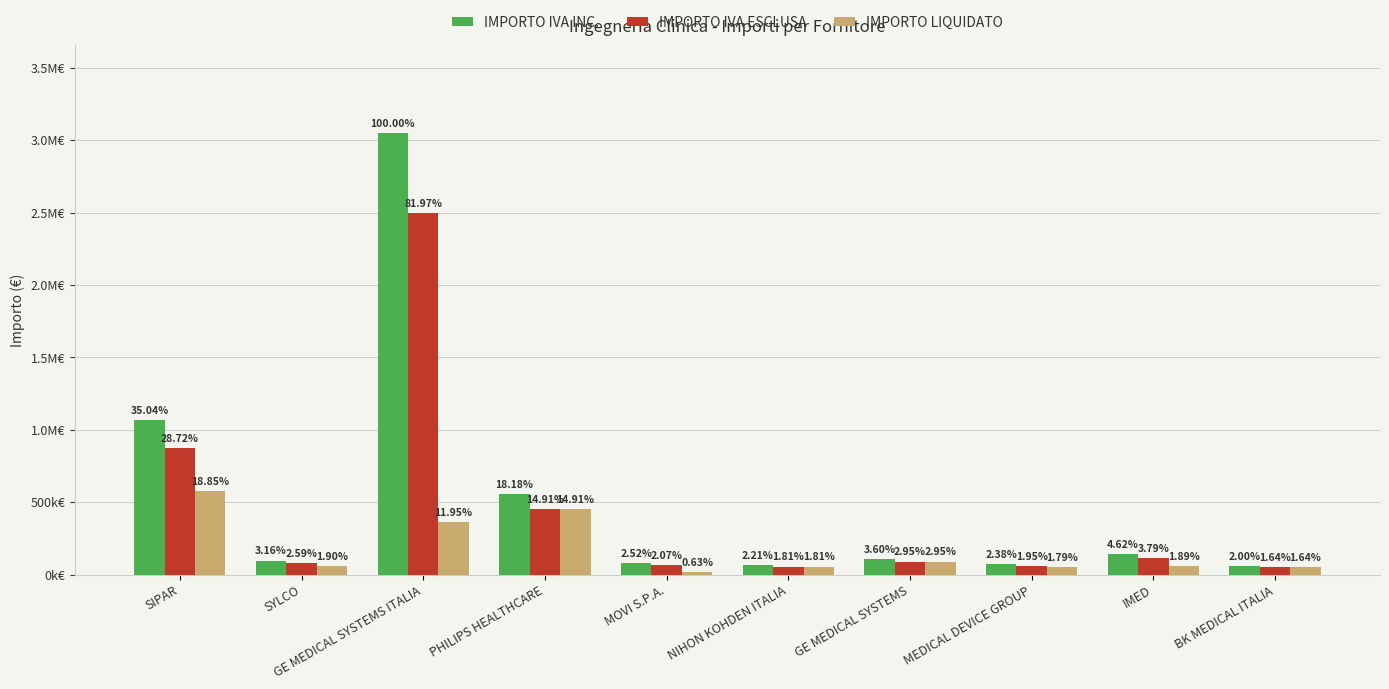

Are the bars horizontal?

No